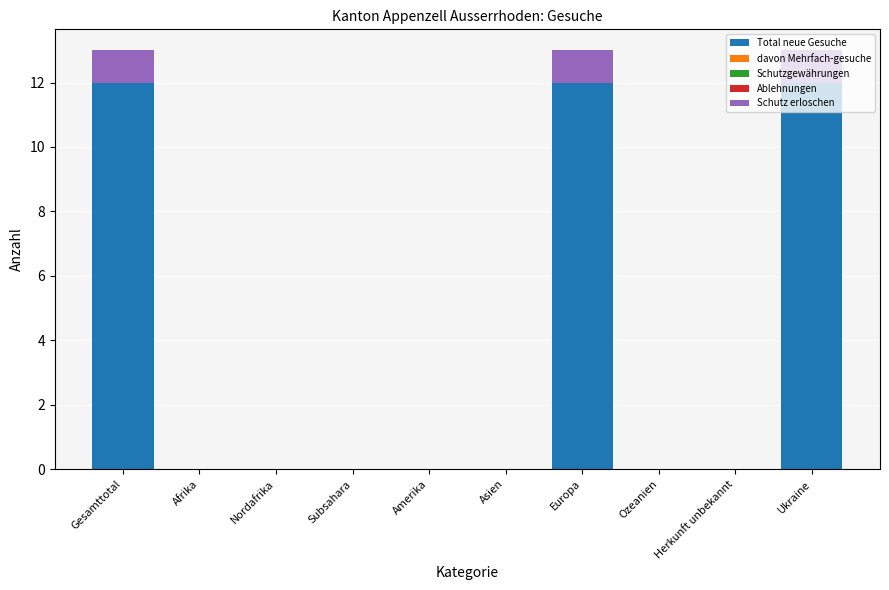

What is the sum of all Total neue Gesuche values?

36